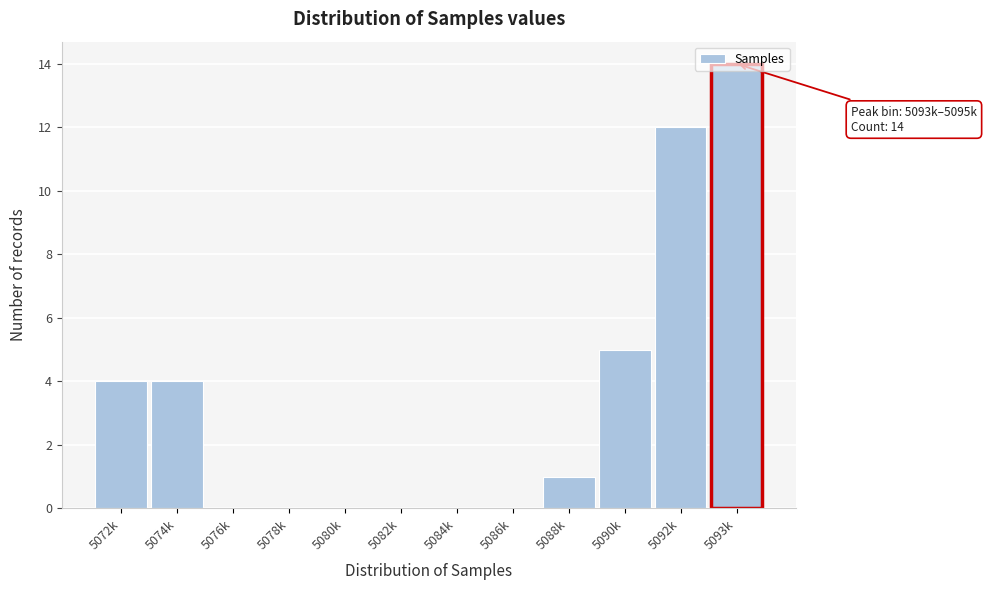

The chart shows a value of 6 at 5086k. True or false?

False